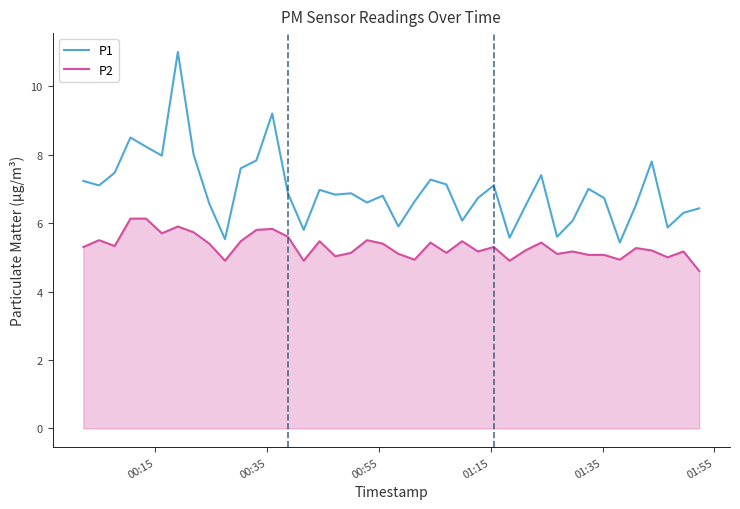

True or false: P2 and P1 intersect in this chart.

False